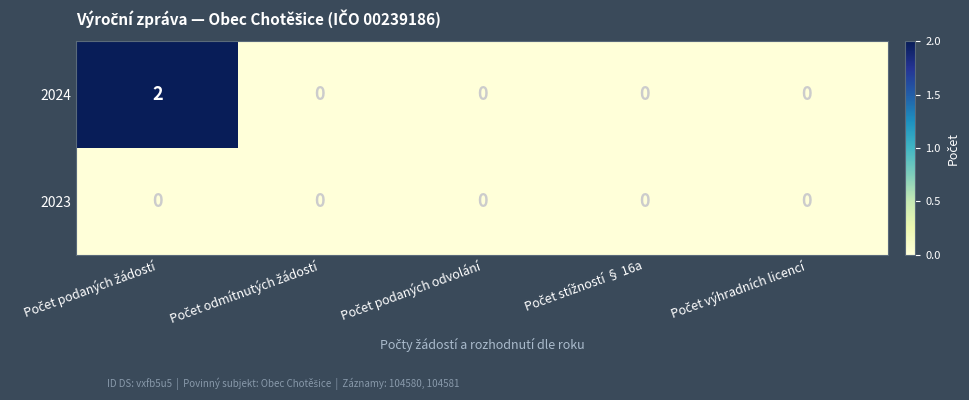

Rank the series by their average value, from highest to lowest.

2024, 2023